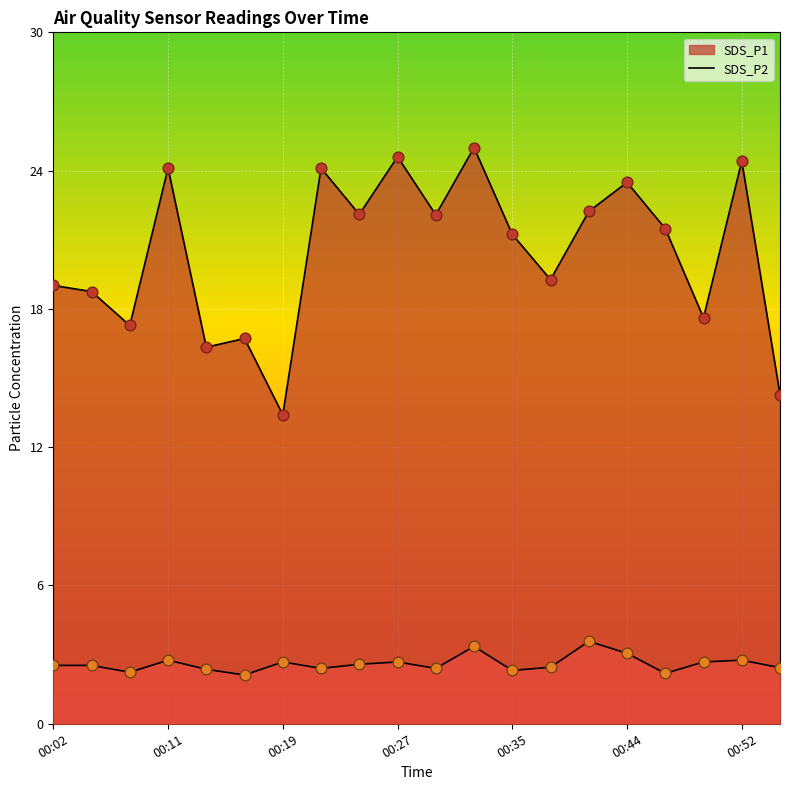

Which series has the largest Y range (max minus min)?

SDS_P1